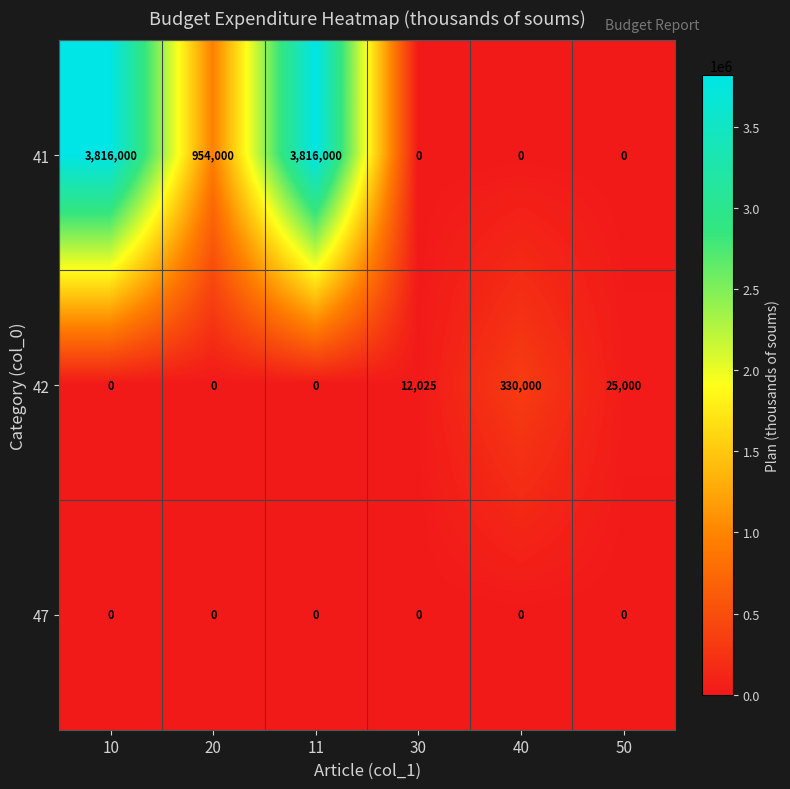

What is the difference between the maximum and minimum values in the 41 series?

3816000